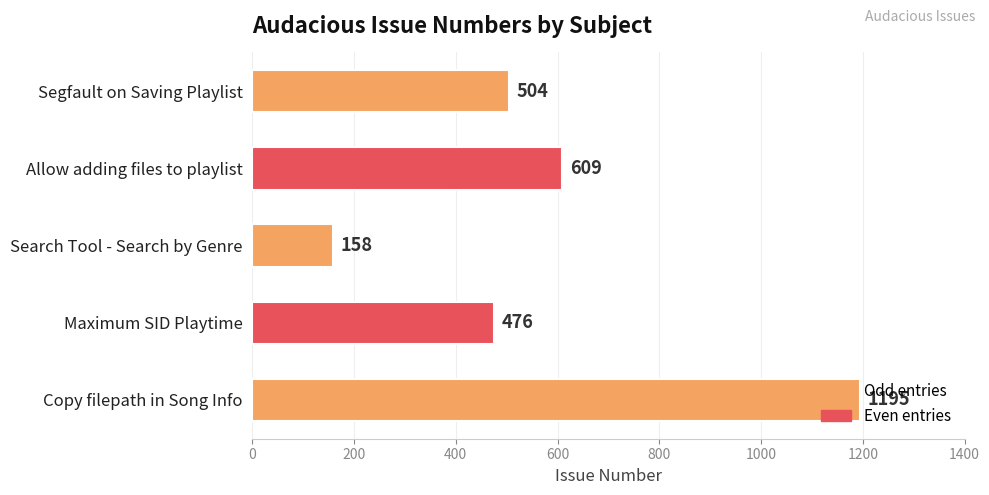

What position from the bottom is Search Tool - Search by Genre?

3